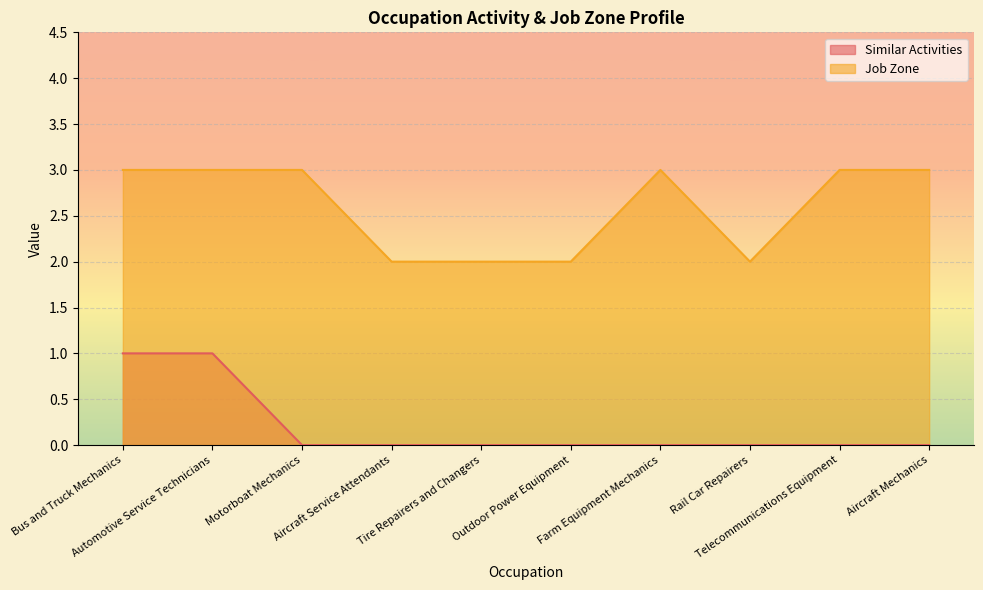

Rank the categories by Job Zone value from highest to lowest.

Bus and Truck Mechanics, Automotive Service Technicians, Motorboat Mechanics, Farm Equipment Mechanics, Telecommunications Equipment, Aircraft Mechanics, Aircraft Service Attendants, Tire Repairers and Changers, Outdoor Power Equipment, Rail Car Repairers